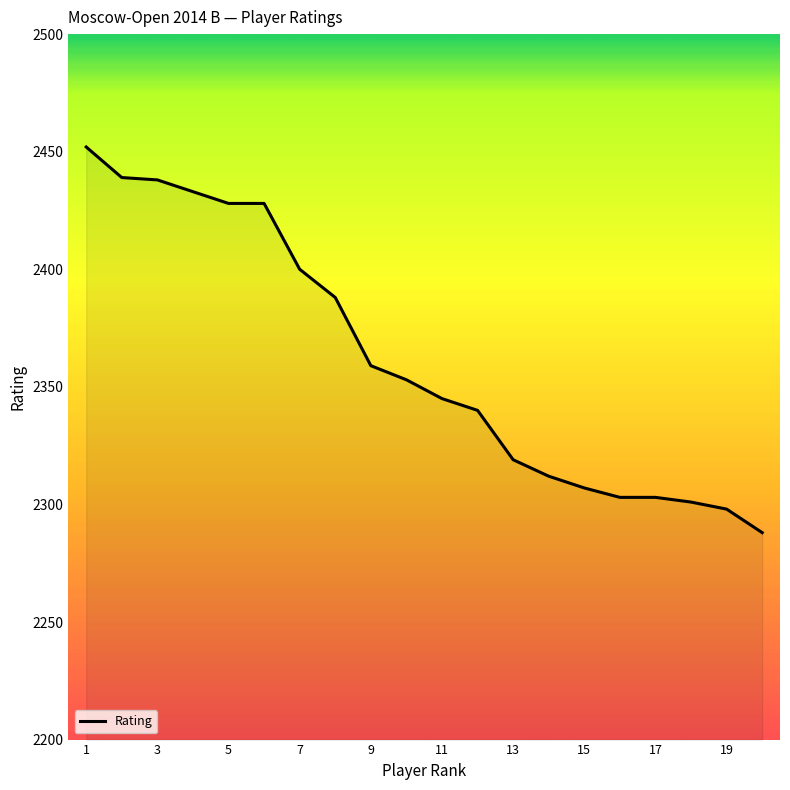

What is the difference between the maximum and minimum values?

164